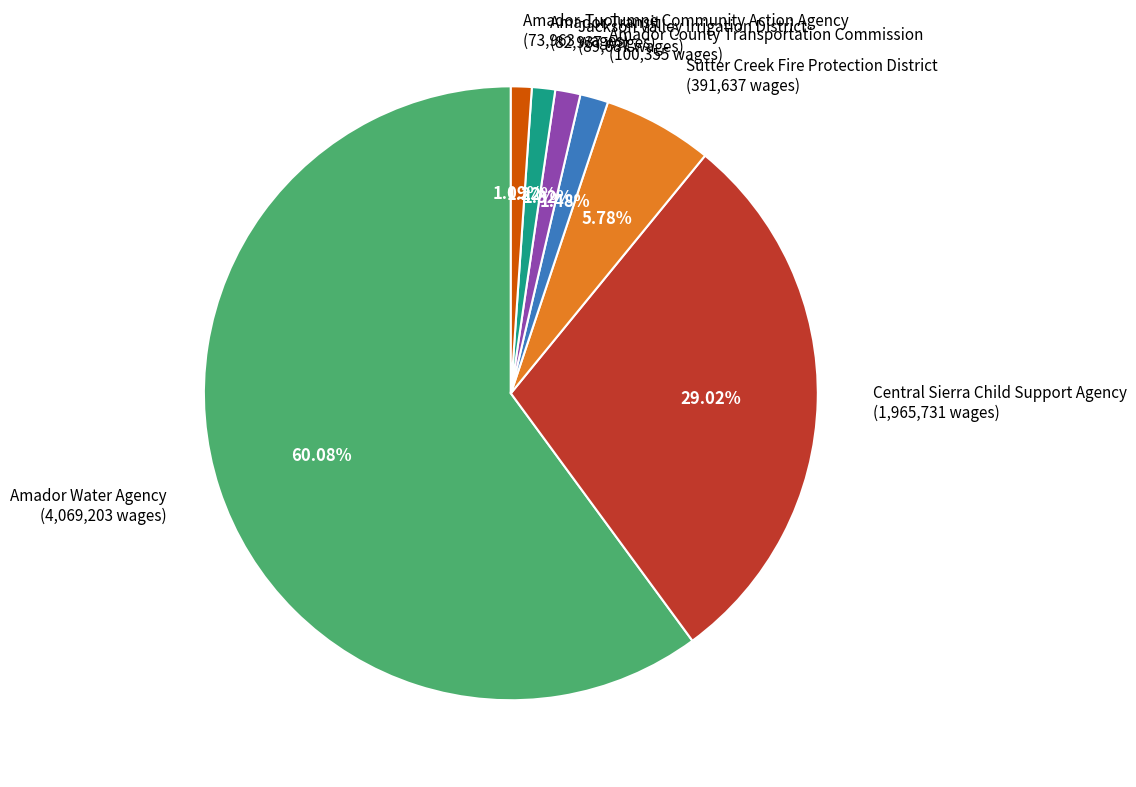

What percentage do Amador Transit and Amador County Transportation Commission together represent?

2.7%